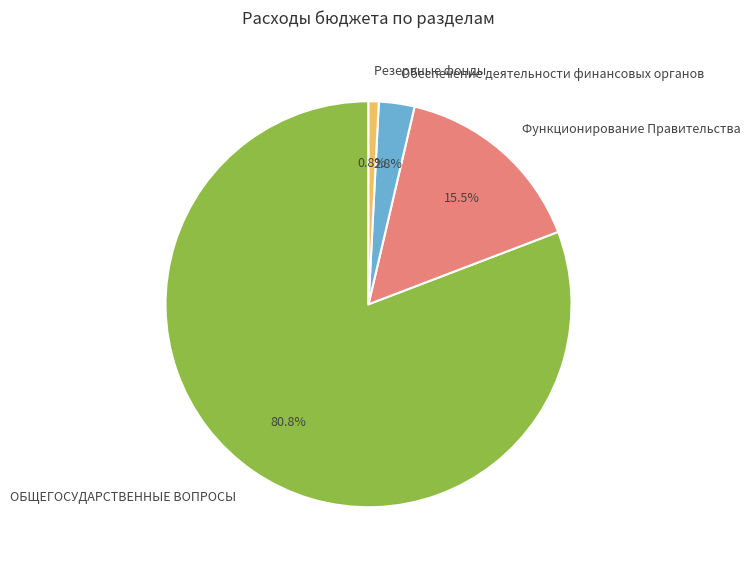

What is the largest slice in the pie chart?

ОБЩЕГОСУДАРСТВЕННЫЕ ВОПРОСЫ